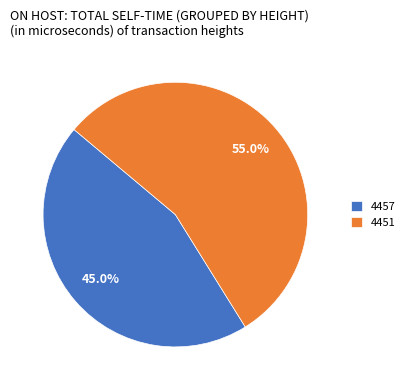

Count the number of slices in the pie.

2